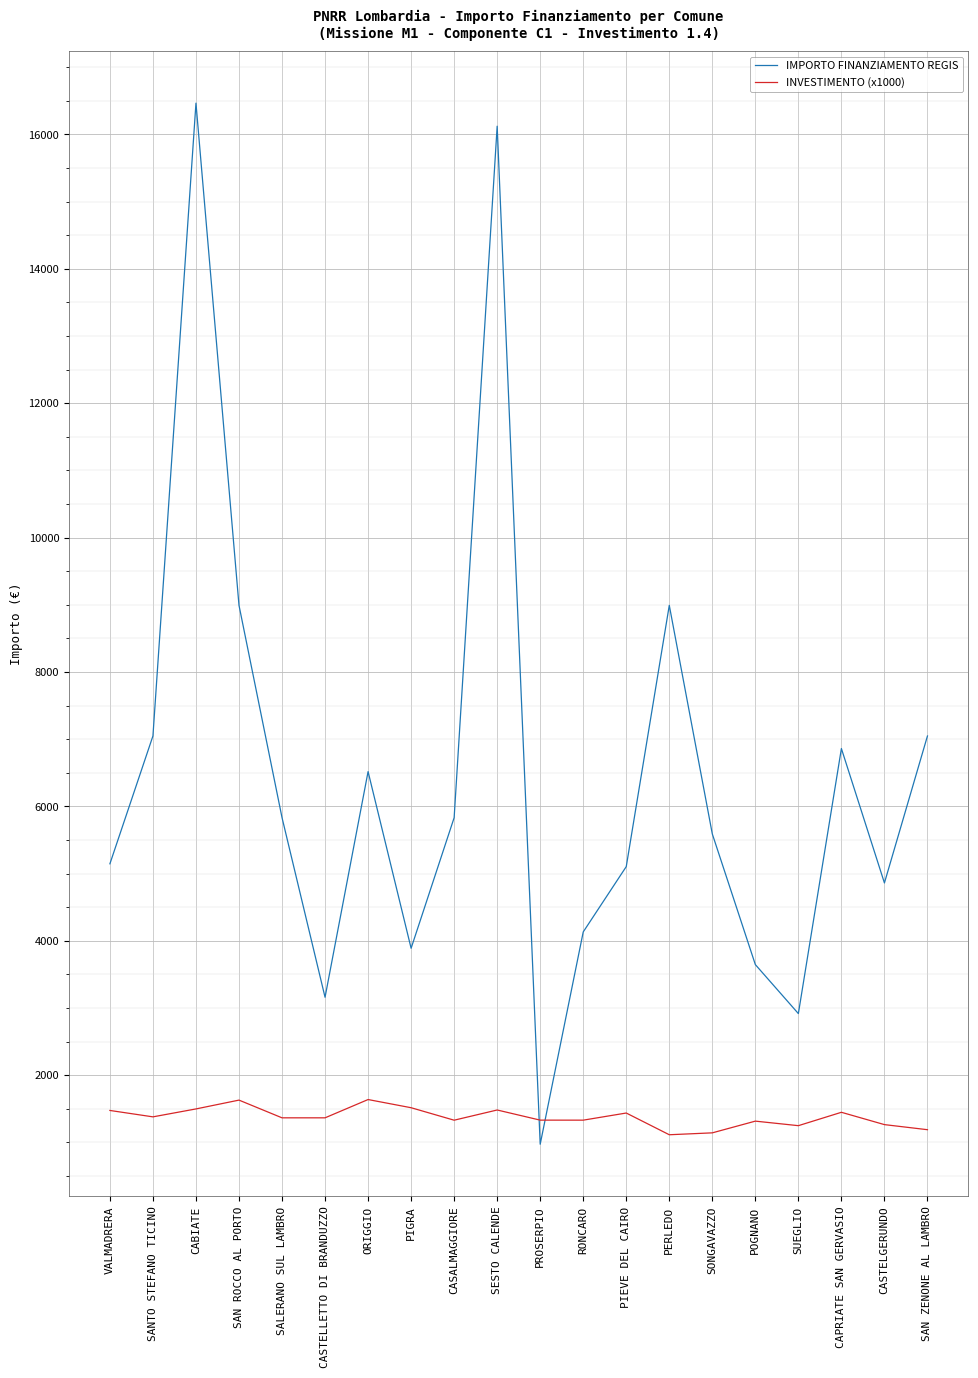

What is the total value across all series at ORIGGIO?

8153.9